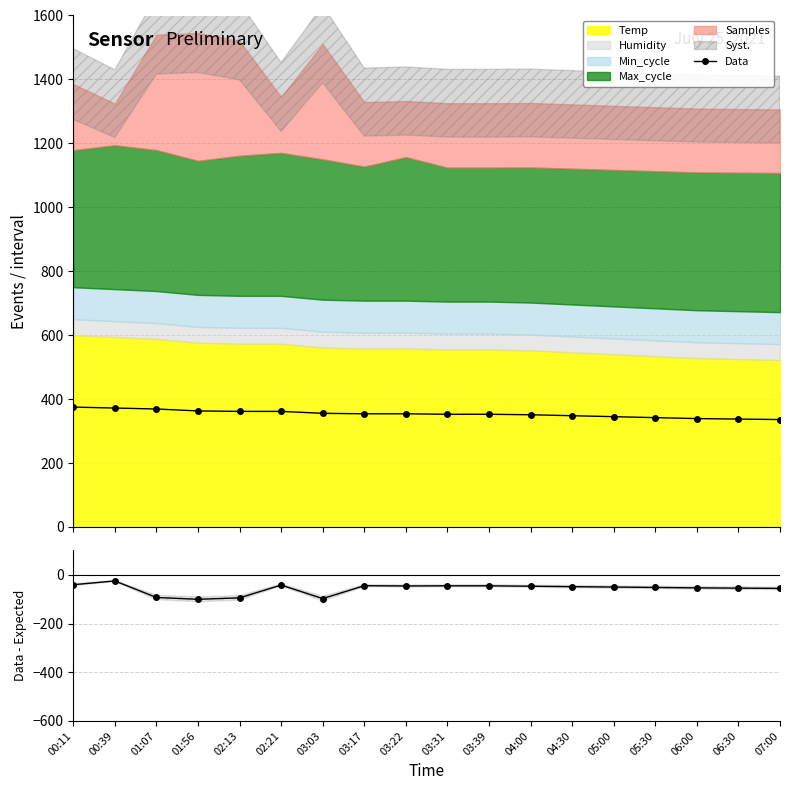

The chart shows a value of 528.6 at 03:22. True or false?

False